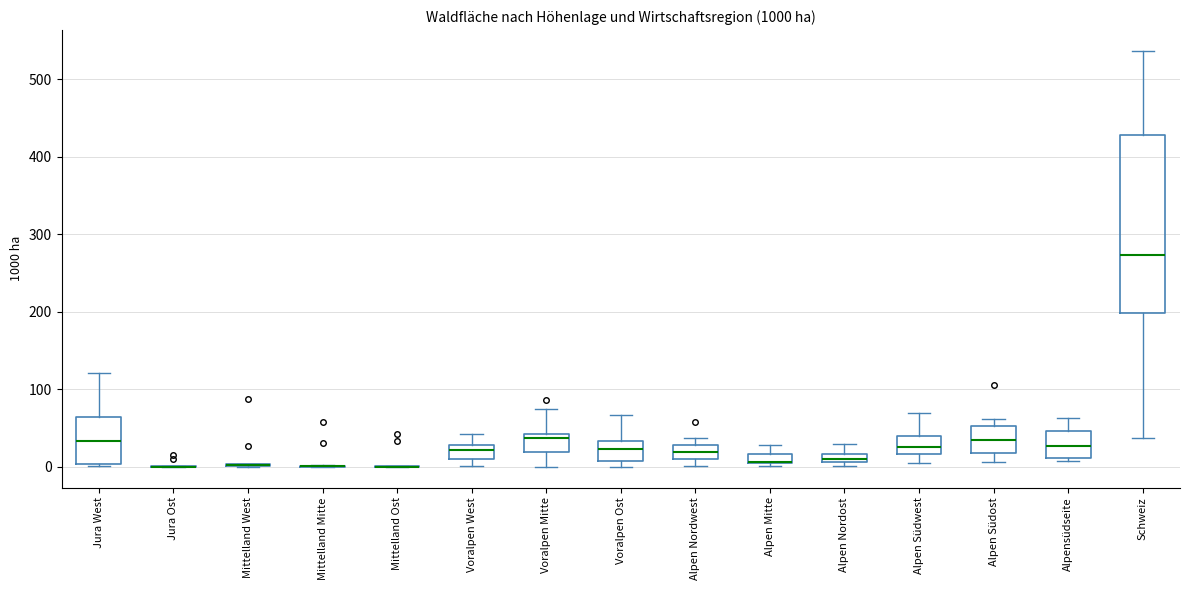

Which box is the tallest, from its lower edge to its upper edge?

Schweiz